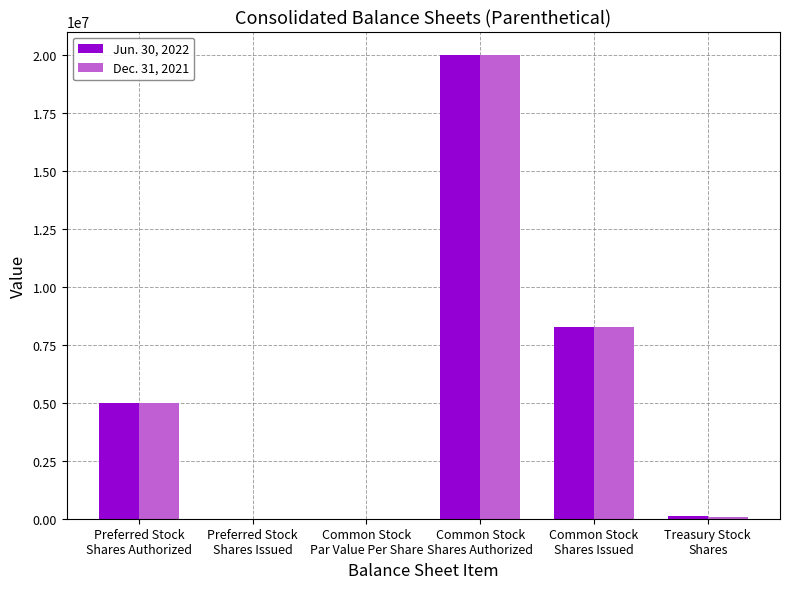

What is the sum of all Dec. 31, 2021 values?

33332079.1